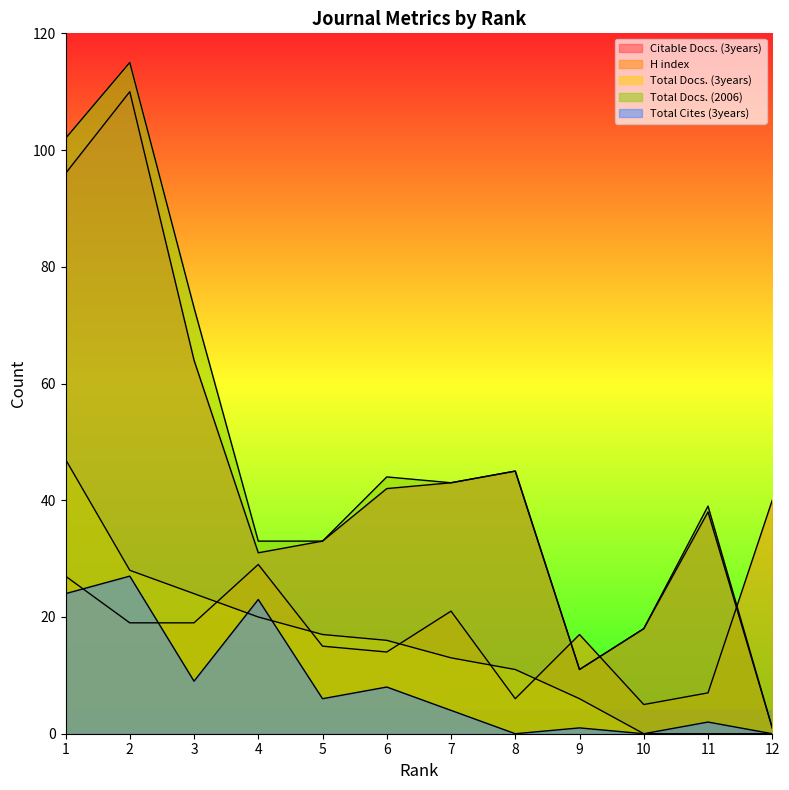

Between 8 and 6, which is larger?

8